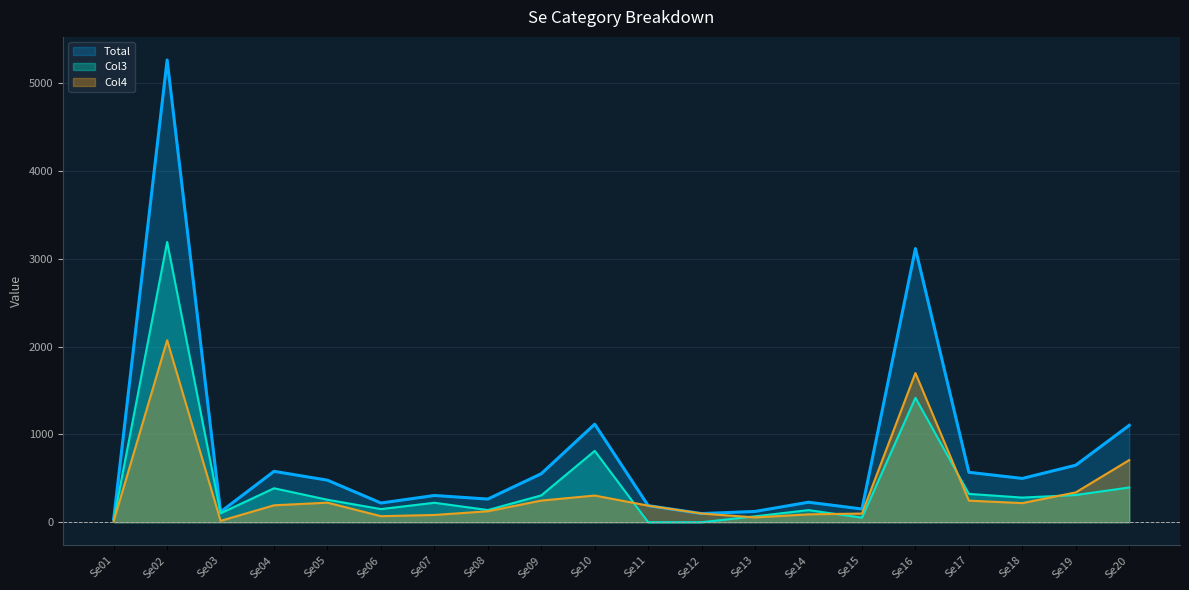

Reading right to left, list all the values displayed in this chart.

Total: Se20=1104	Se19=650	Se18=499	Se17=569	Se16=3118	Se15=151	Se14=228	Se13=123	Se12=99	Se11=189	Se10=1117	Se09=553	Se08=264	Se07=305	Se06=219	Se05=479	Se04=580	Se03=118	Se02=5266	Se01=38
Col3: Se20=396	Se19=310	Se18=281	Se17=323	Se16=1418	Se15=52	Se14=138	Se13=68	Se12=0	Se11=0	Se10=813	Se09=306	Se08=139	Se07=222	Se06=150	Se05=256	Se04=387	Se03=102	Se02=3193	Se01=25
Col4: Se20=708	Se19=340	Se18=218	Se17=246	Se16=1700	Se15=99	Se14=90	Se13=55	Se12=99	Se11=189	Se10=304	Se09=247	Se08=125	Se07=83	Se06=69	Se05=223	Se04=193	Se03=16	Se02=2073	Se01=13